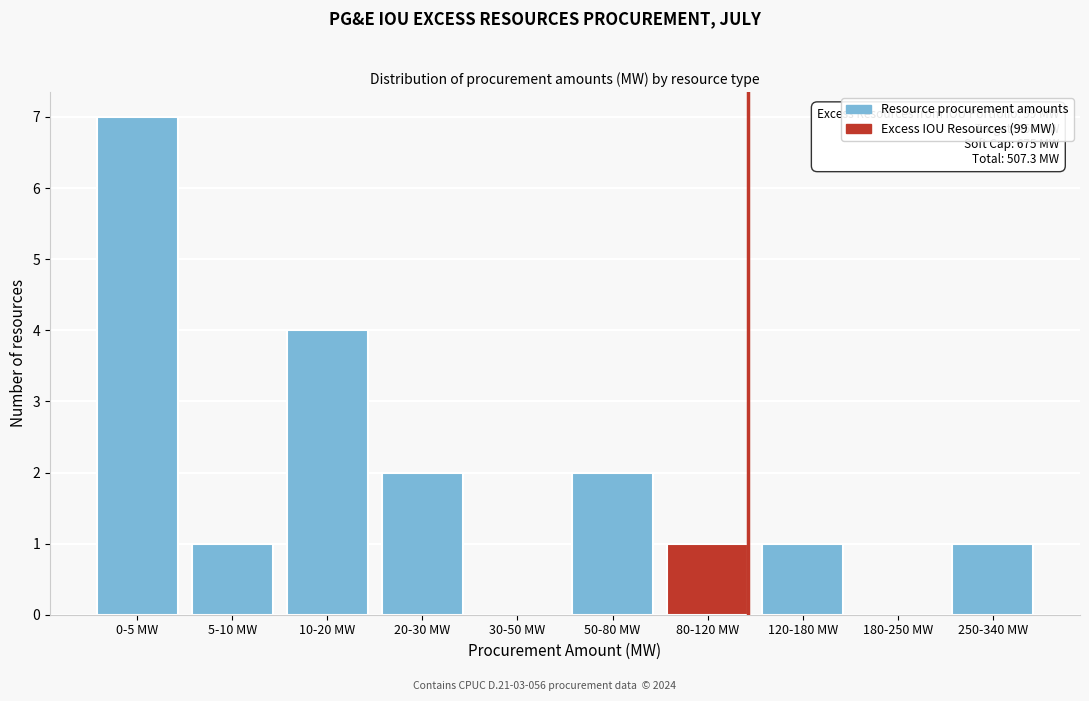

Reading left to right, what are all the values shown in this chart?

0-5 MW=7	5-10 MW=1	10-20 MW=4	20-30 MW=2	30-50 MW=0	50-80 MW=2	80-120 MW=1	120-180 MW=1	180-250 MW=0	250-340 MW=1